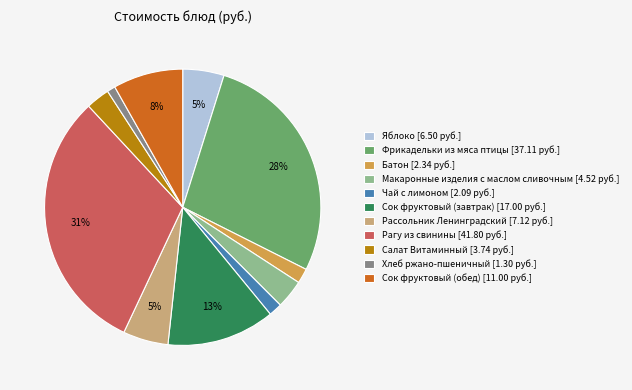

Is there any slice that represents more than half of the pie?

No